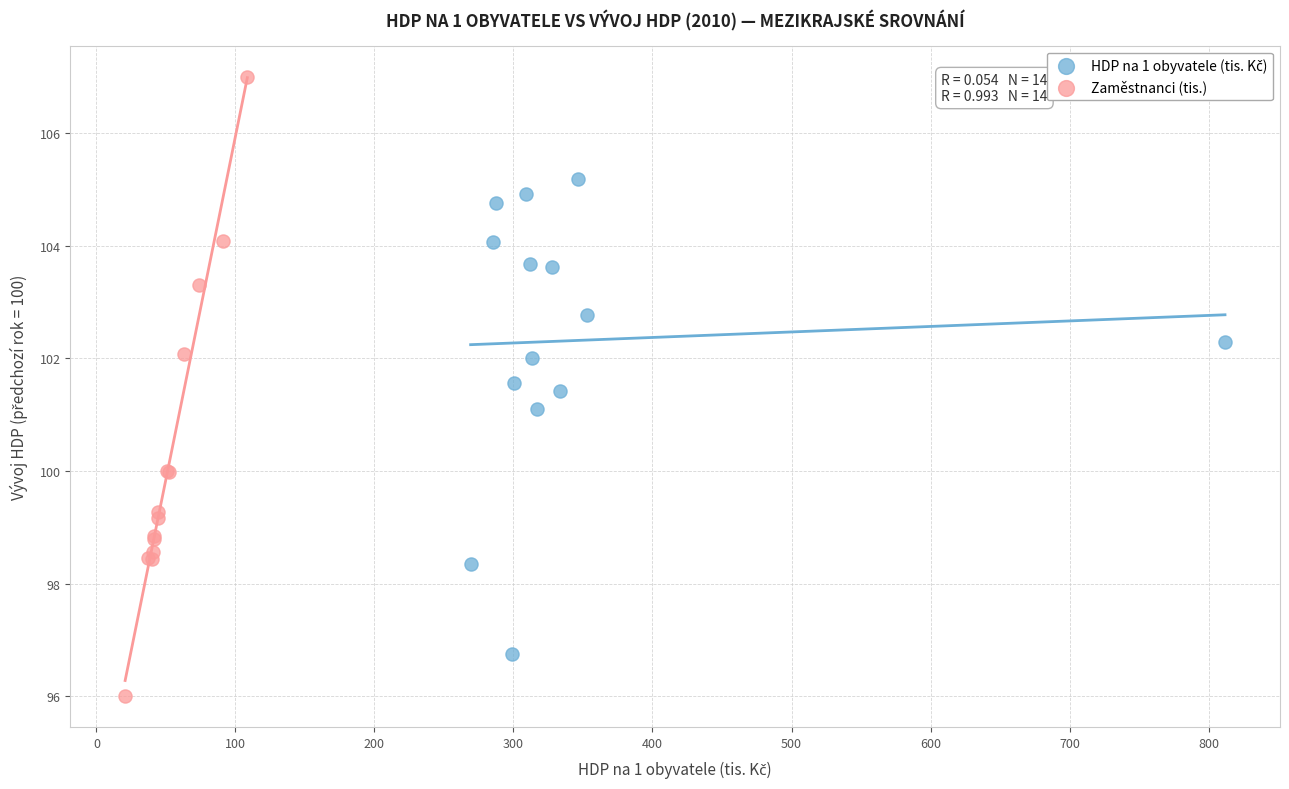

Which series contains the lowest Y value?

Zaměstnanci (tis.)